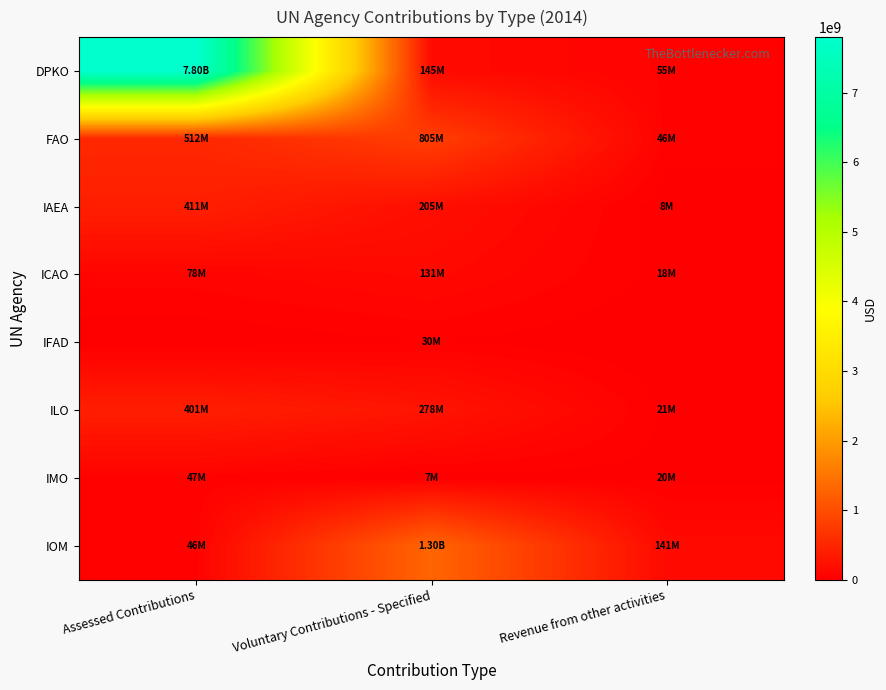

What is the difference between the highest and lowest values at Assessed Contributions?

7799929000